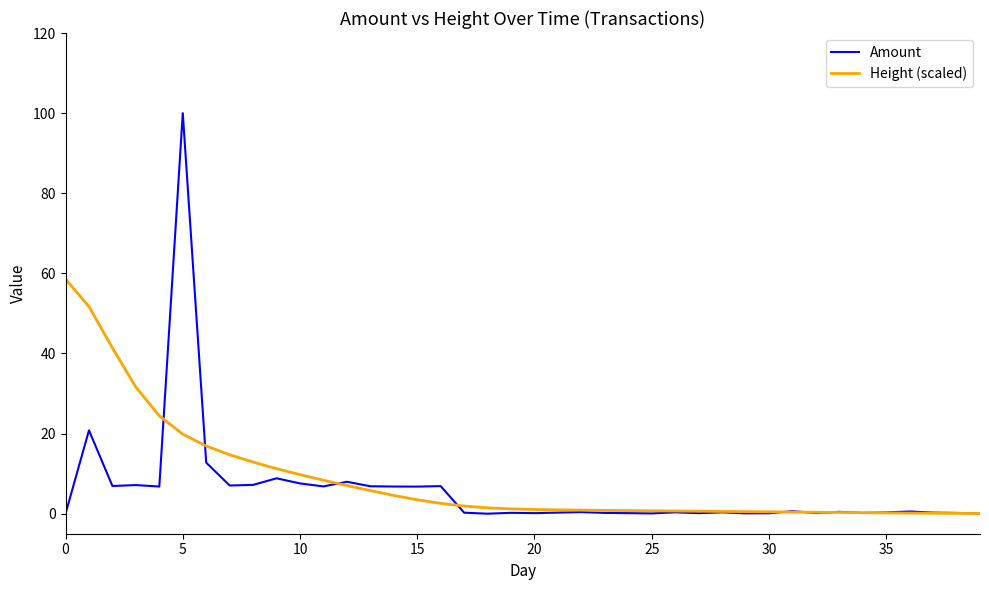

True or false: Height (scaled) and Amount intersect in this chart.

True